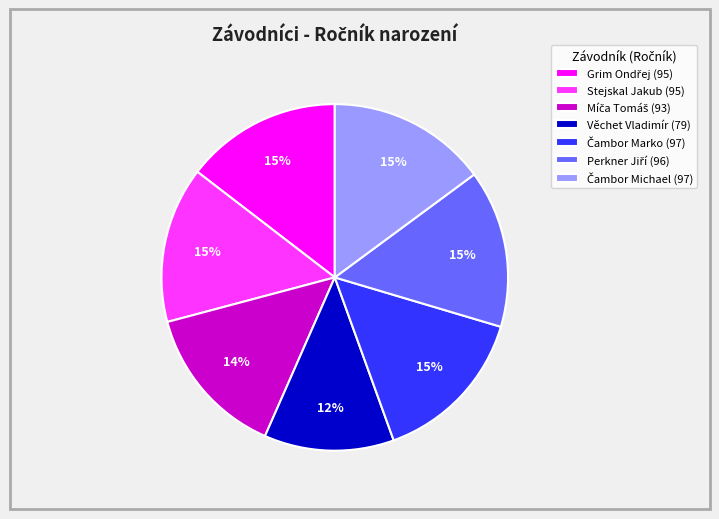

To the nearest percent, what is the average slice percentage?

14%